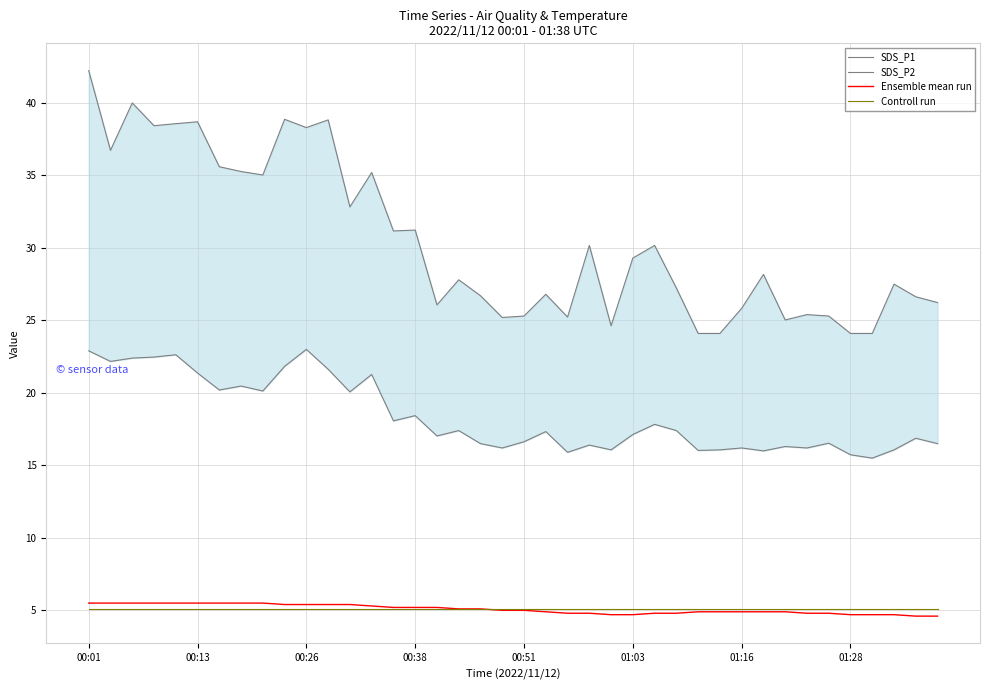

What is the average value of the Ensemble mean run series?

5.1